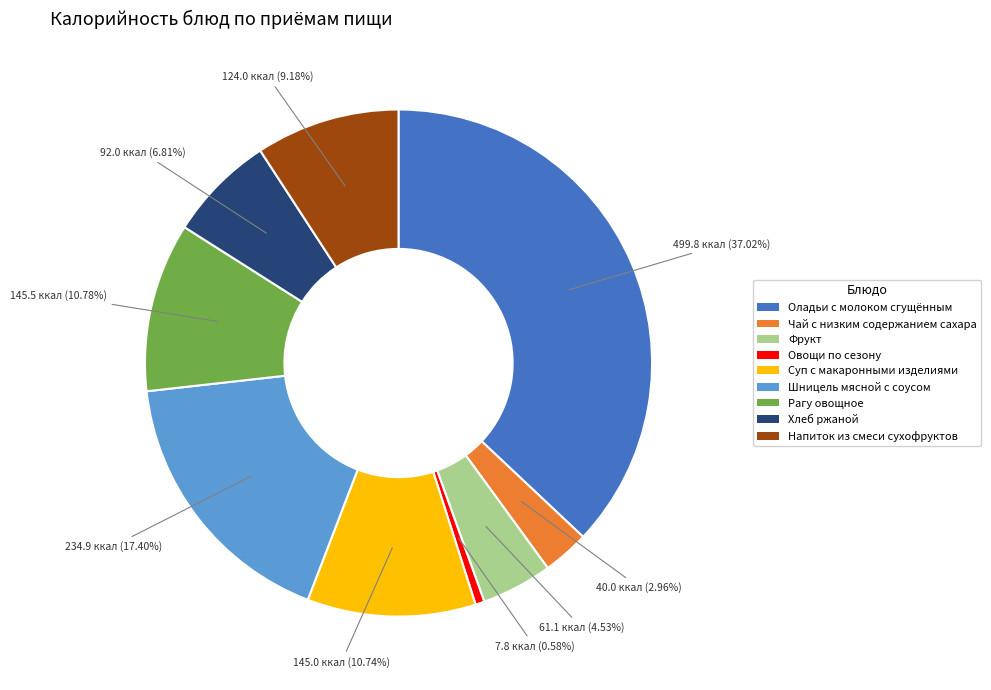

Approximately how many times larger is the value at Оладьи с молоком сгущённым compared to Чай с низким содержанием сахара?

12.5